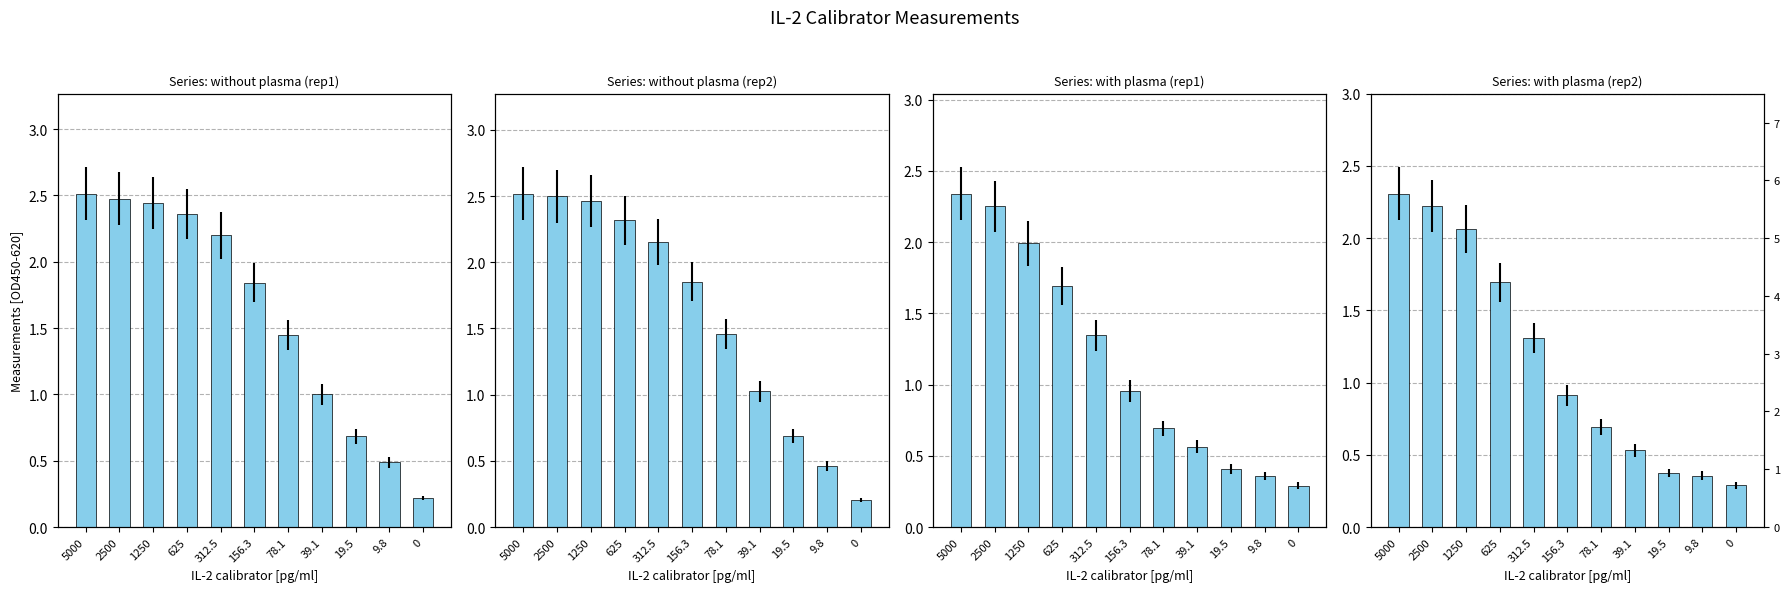

Reading left to right, list all the values displayed in this chart.

without plasma (rep1): 5000=2.5	2500=2.5	1250=2.4	625=2.4	312.5=2.2	156.3=1.8	78.1=1.4	39.1=1.0	19.5=0.7	9.8=0.5	0=0.2
without plasma (rep2): 5000=2.5	2500=2.5	1250=2.5	625=2.3	312.5=2.2	156.3=1.9	78.1=1.5	39.1=1.0	19.5=0.7	9.8=0.5	0=0.2
with plasma (rep1): 5000=2.3	2500=2.3	1250=2.0	625=1.7	312.5=1.3	156.3=1.0	78.1=0.7	39.1=0.6	19.5=0.4	9.8=0.4	0=0.3
with plasma (rep2): 5000=2.3	2500=2.2	1250=2.1	625=1.7	312.5=1.3	156.3=0.9	78.1=0.7	39.1=0.5	19.5=0.4	9.8=0.4	0=0.3